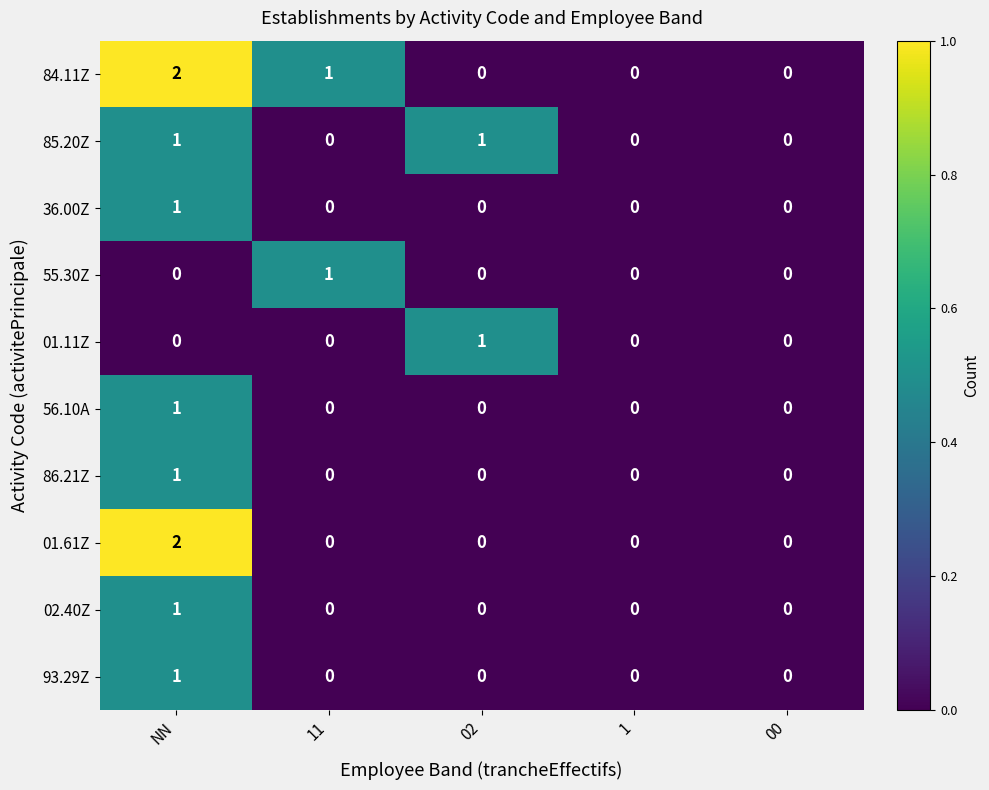

The 56.10A series shows 1 at NN. True or false?

True